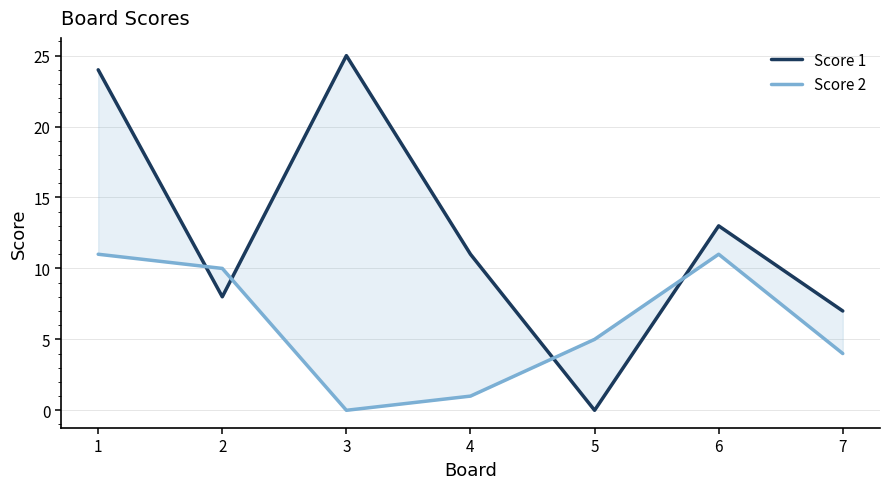

Reading left to right, list all the values displayed in this chart.

Score 1: 24	8	25	11	0	13	7
Score 2: 11	10	0	1	5	11	4